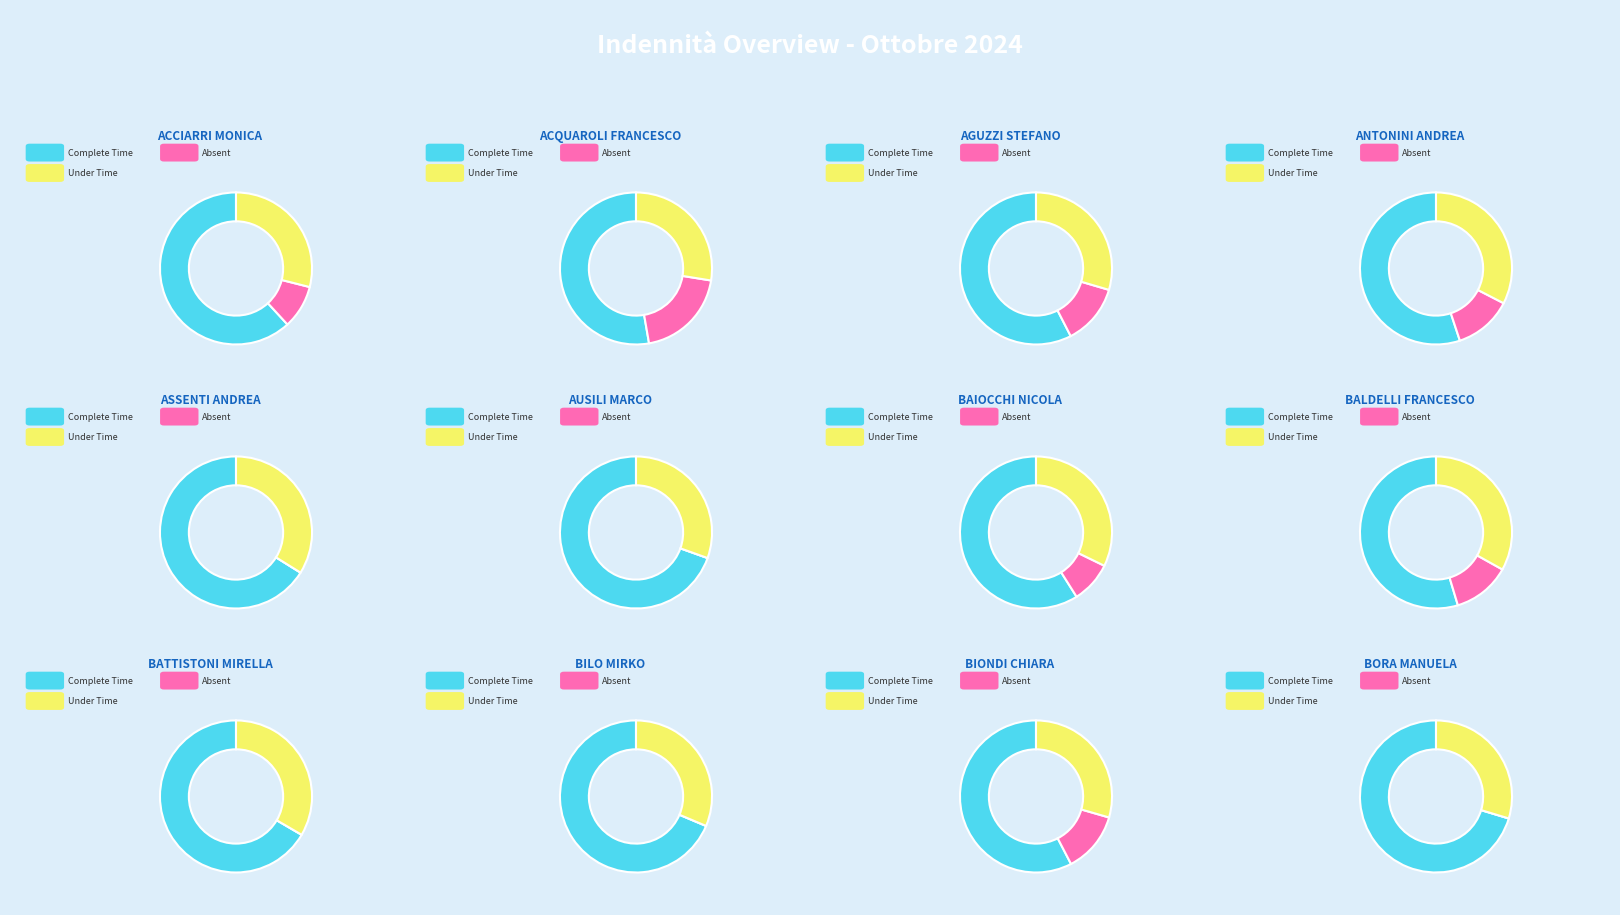

To the nearest percent, what is the combined percentage of BALDELLI FRANCESCO and AUSILI MARCO?

17%